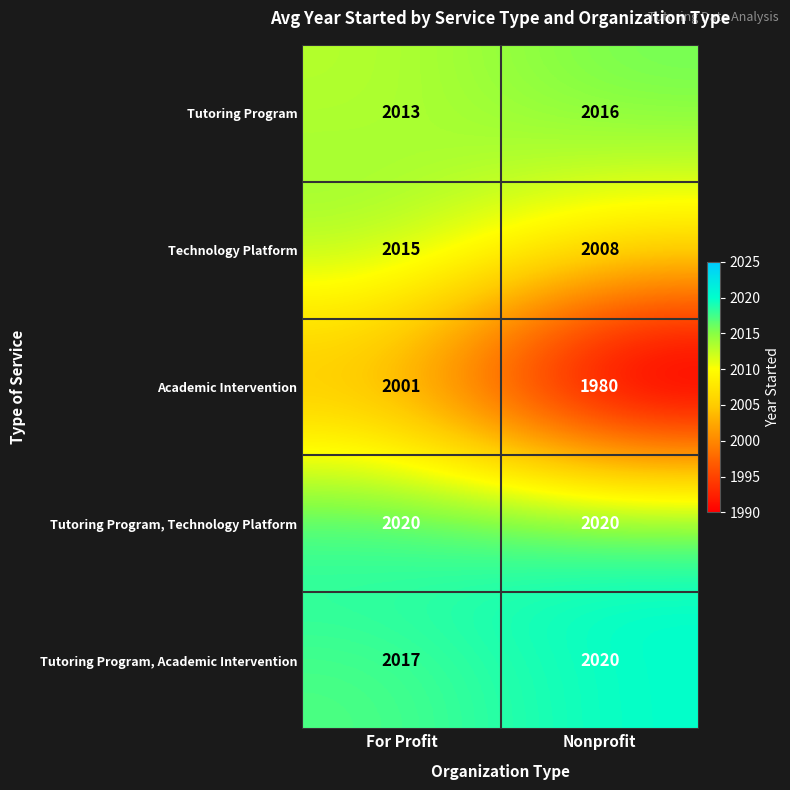

At which label is Tutoring Program, Academic Intervention closest to 2018?

For Profit